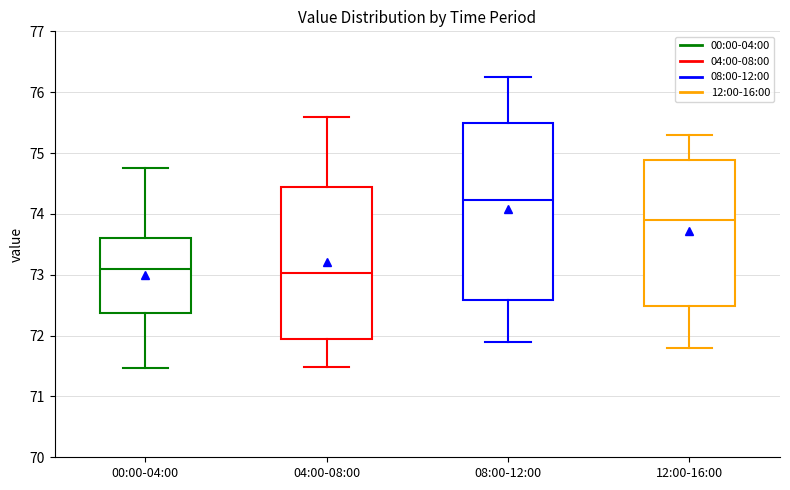

Reading left to right, read every box against the y-axis: the position of its median line, the range the box covers, and the ends of its whiskers. The values are not printed on the chart, so give them approximately, as read against the axis.

00:00-04:00: median 73.1, box 72.4 to 73.6, whiskers 71.5 to 74.8
04:00-08:00: median 73.0, box 72.0 to 74.4, whiskers 71.5 to 75.6
08:00-12:00: median 74.2, box 72.6 to 75.5, whiskers 71.9 to 76.3
12:00-16:00: median 73.9, box 72.5 to 74.9, whiskers 71.8 to 75.3